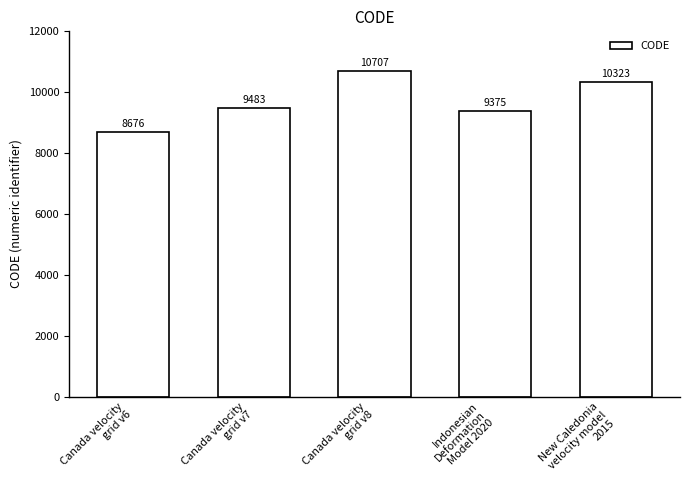

What is the sum of all values?

48564